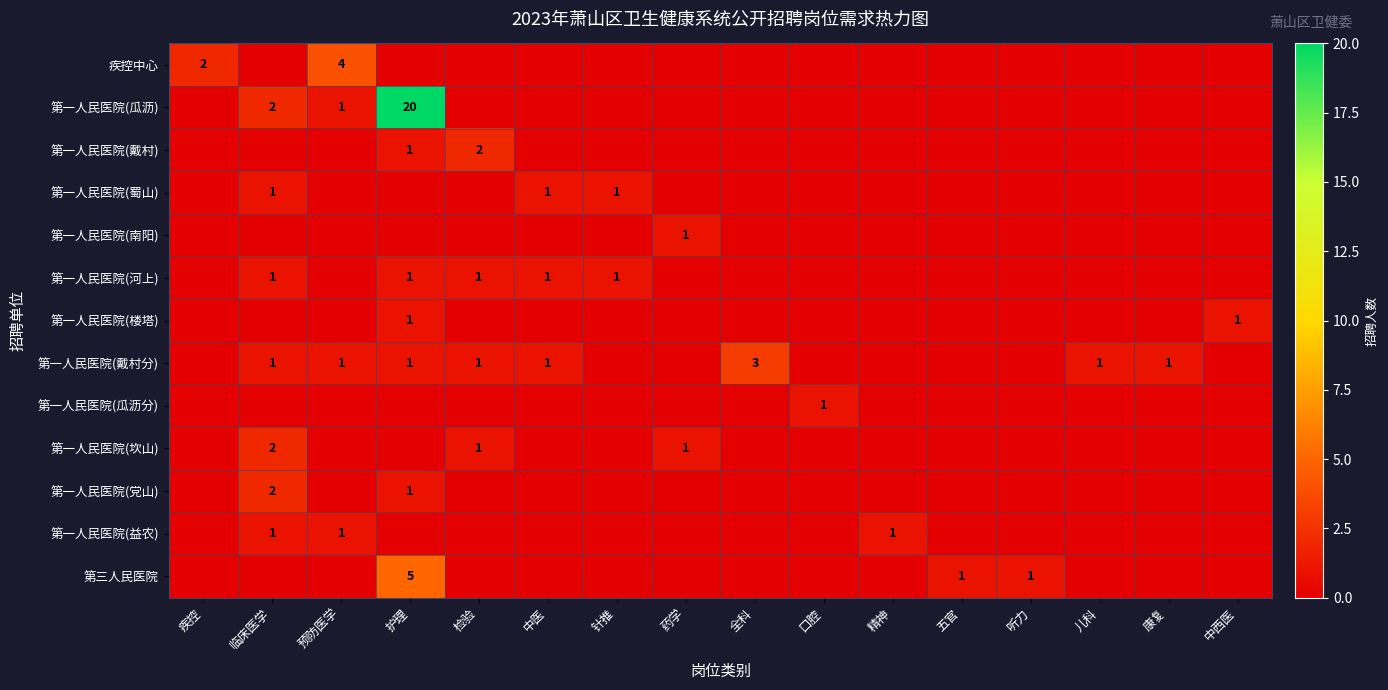

At which category is the sum across all series the highest?

护理